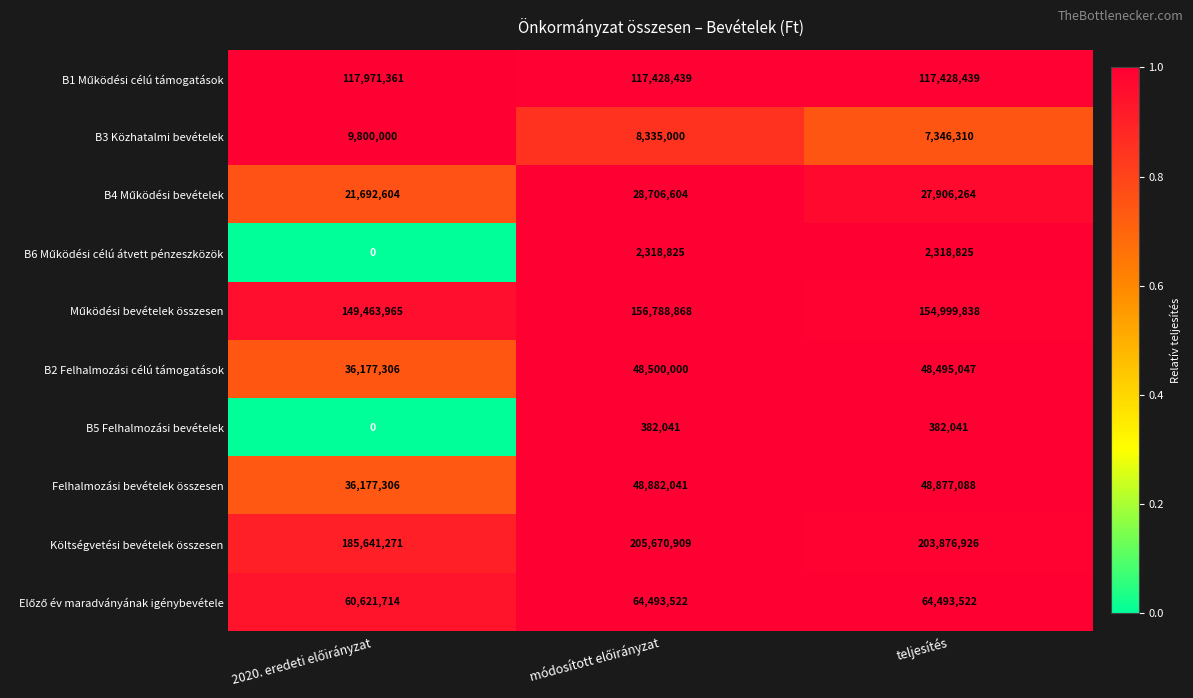

What is the highest value of the Felhalmozási bevételek összesen series?

48882041